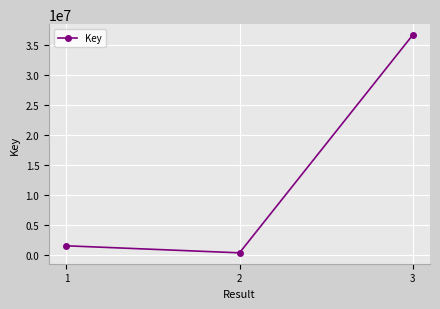

How many distinct data groups are displayed?

1